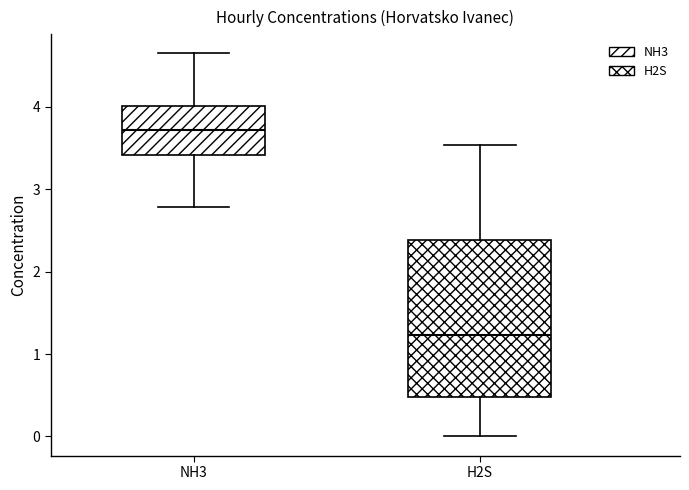

Where is the upper edge of the box for NH3 on the y-axis? The values are not printed on the chart, so give them approximately, as read against the axis.

4.0